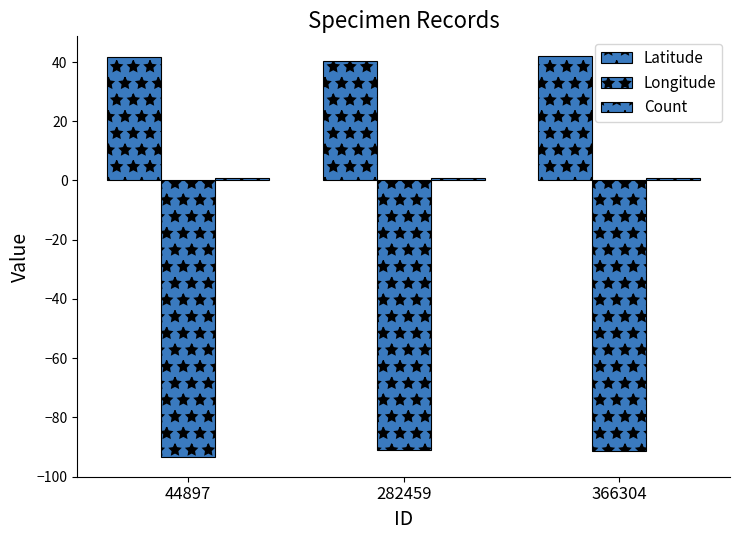

Which series has the widest spread of values?

Longitude